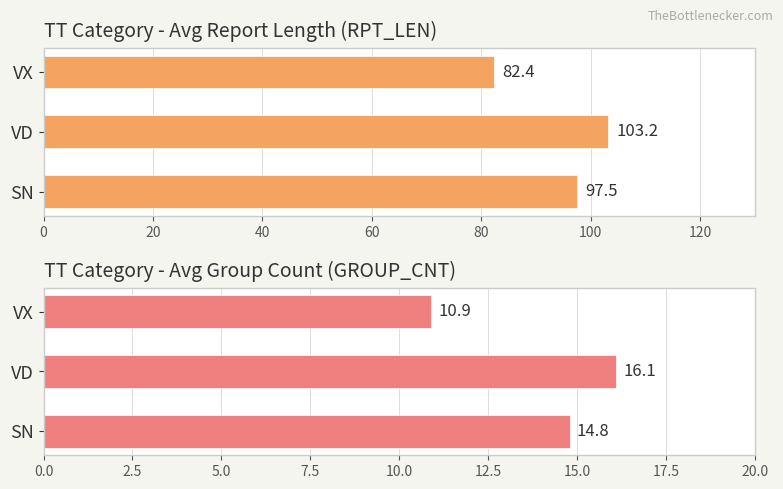

Which series has the largest total across all categories?

Avg RPT_LEN